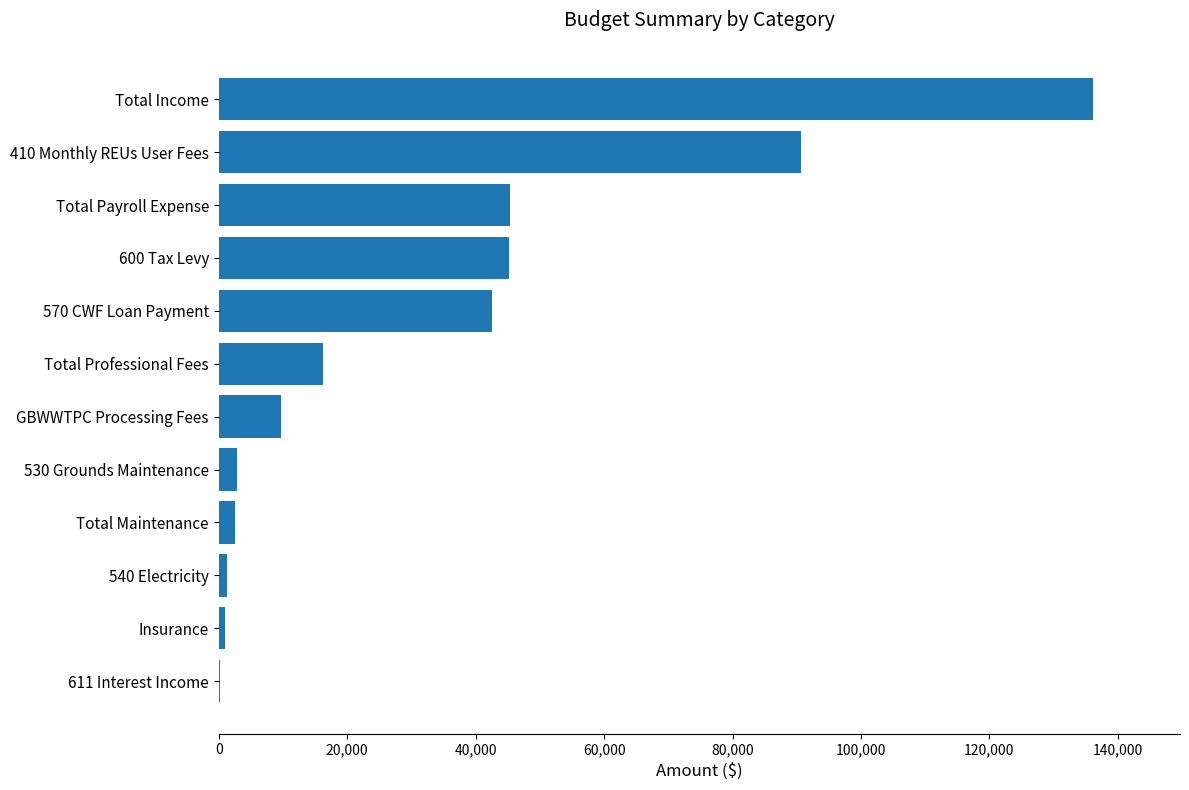

What is the sum of all values?

393569.4